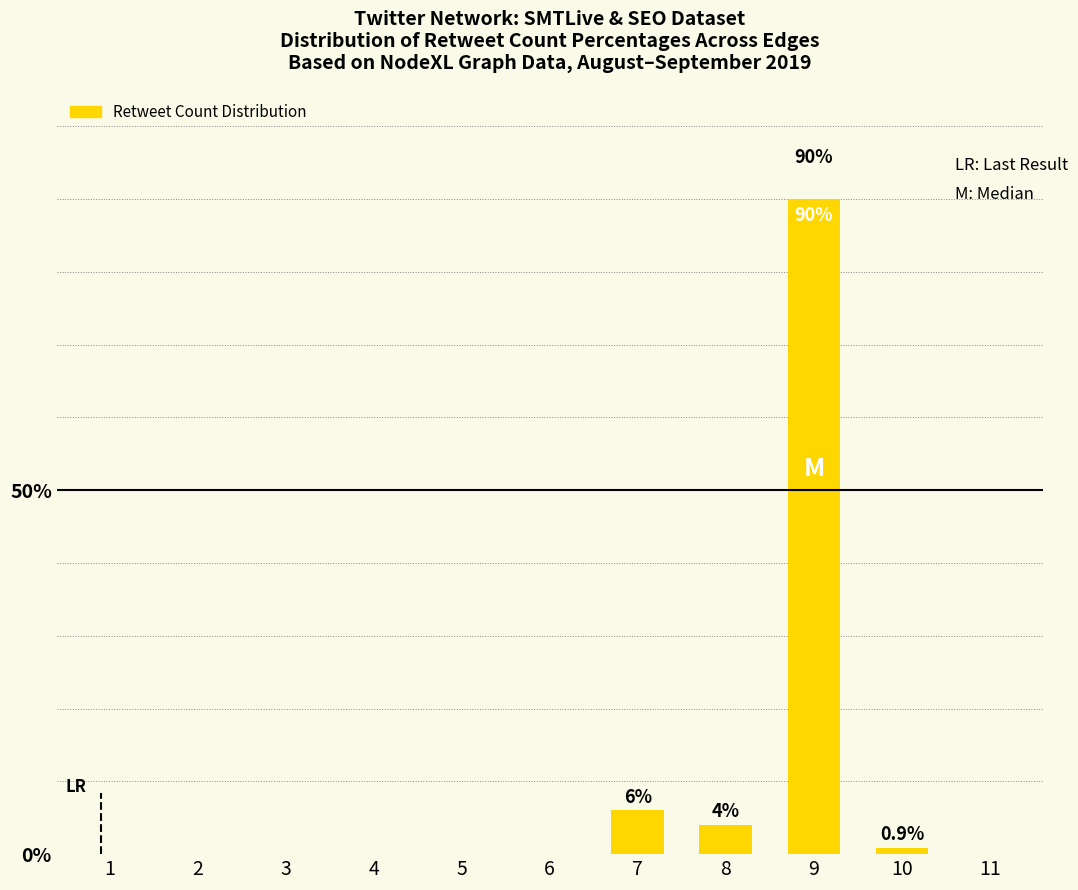

Reading right to left, list all the values displayed in this chart.

0.0	0.9	90.0	4.0	6.0	0.0	0.0	0.0	0.0	0.0	0.0